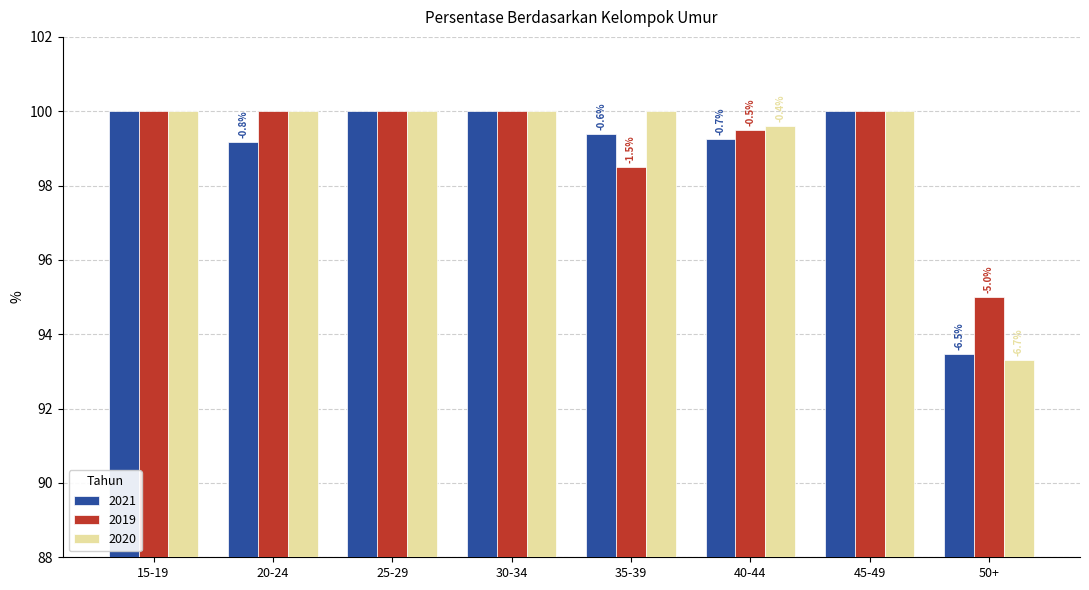

What is the highest value of the 2021 series?

100.0